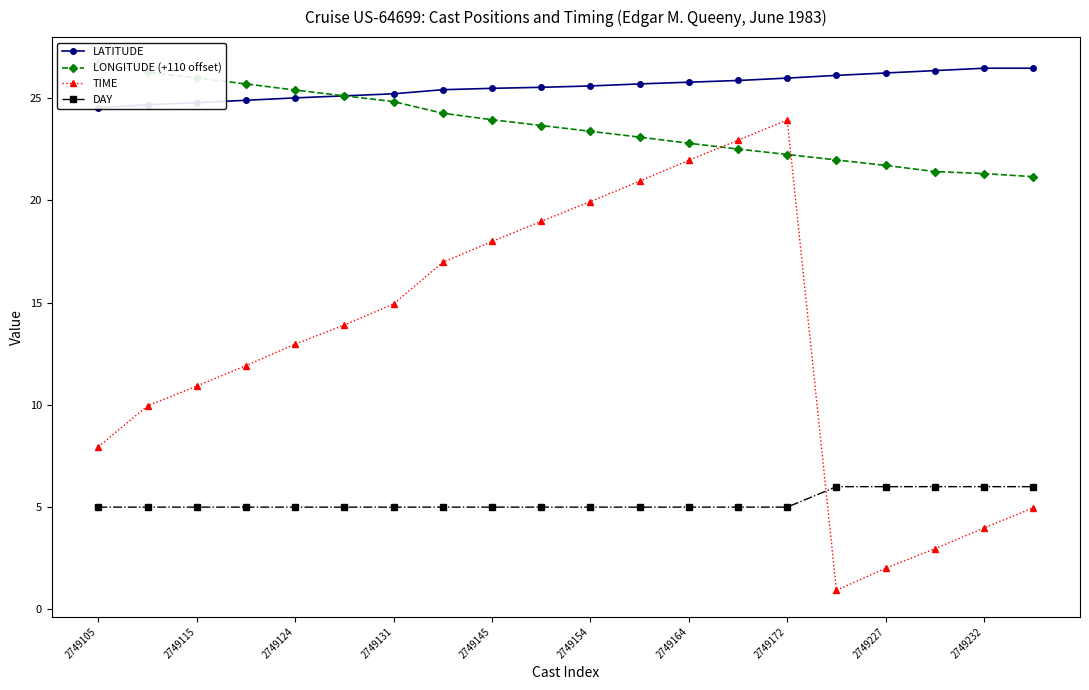

What is the average value of the DAY series?

5.2